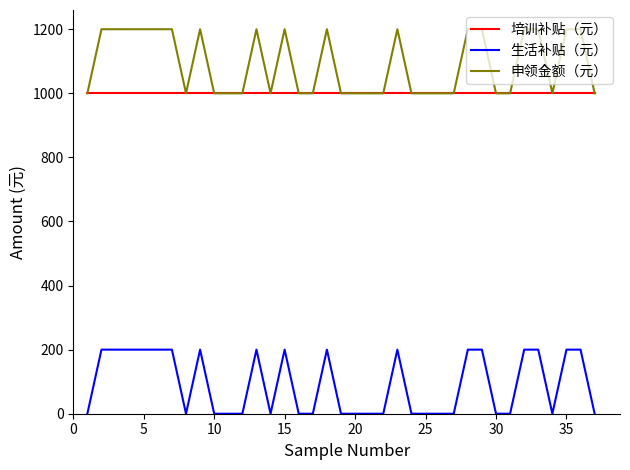

True or false: 申领金额（元） and 生活补贴（元） cross at least once.

False